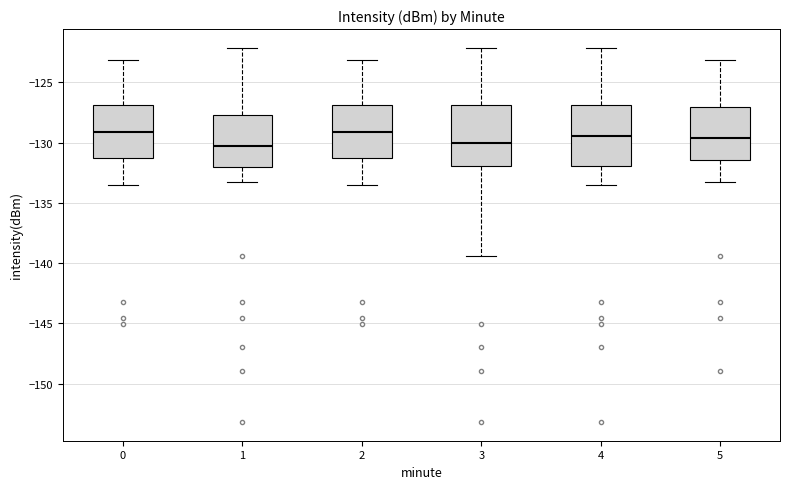

Reading left to right, read every box against the y-axis: the position of its median line, the range the box covers, and the ends of its whiskers. The values are not printed on the chart, so give them approximately, as read against the axis.

0: median -129.0, box -131.0 to -127.0, whiskers -133.5 to -123.0
1: median -130.5, box -132.0 to -127.5, whiskers -133.5 to -122.0
2: median -129.0, box -131.0 to -127.0, whiskers -133.5 to -123.0
3: median -130.0, box -132.0 to -127.0, whiskers -139.5 to -122.0
4: median -129.5, box -132.0 to -127.0, whiskers -133.5 to -122.0
5: median -129.5, box -131.5 to -127.0, whiskers -133.5 to -123.0